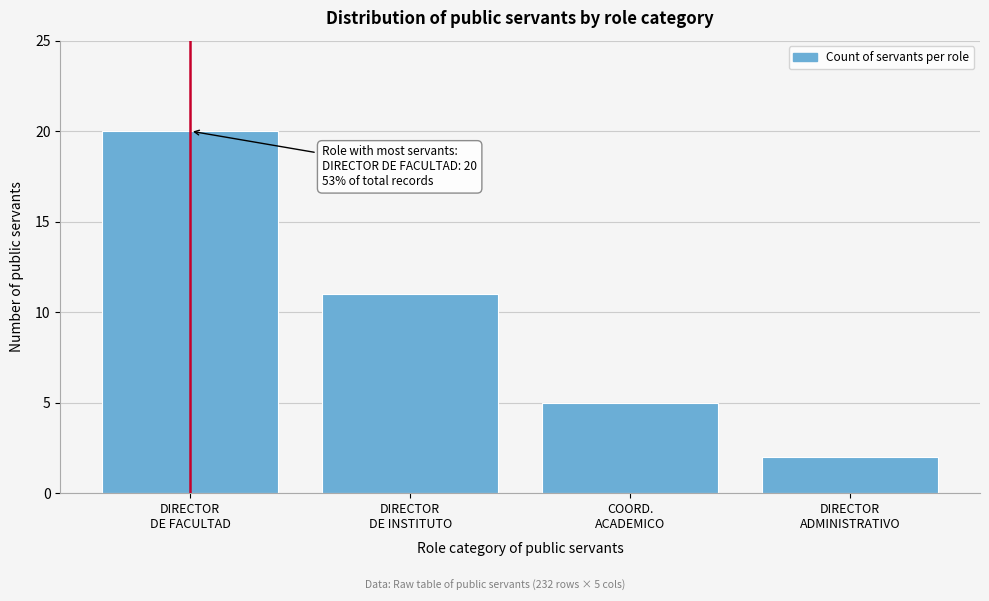

Reading left to right, what are all the values shown in this chart?

20	11	5	2